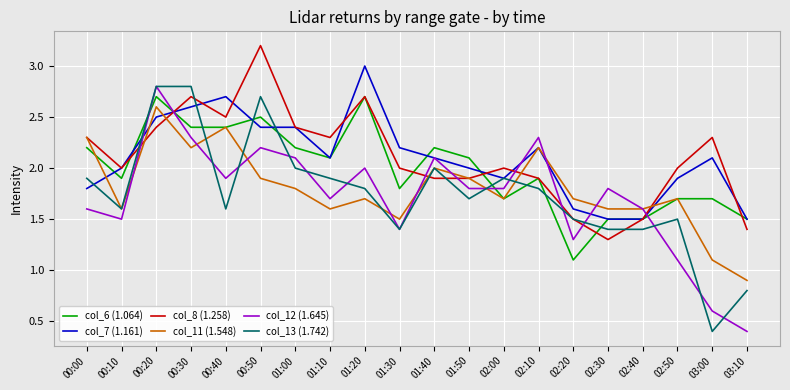

How many interior local peaks does the col_12 (1.645) series have?

6